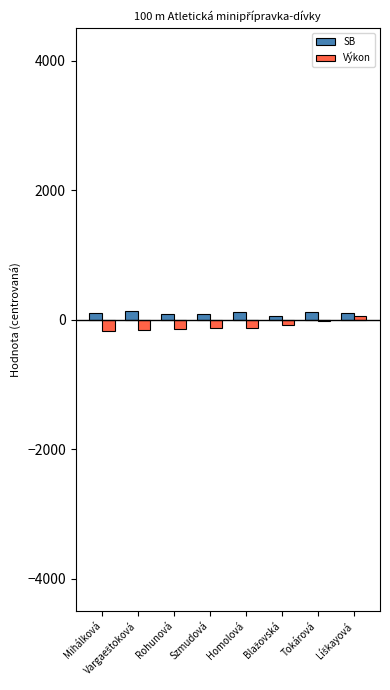

What is the sum of all Výkon values?

-801.0